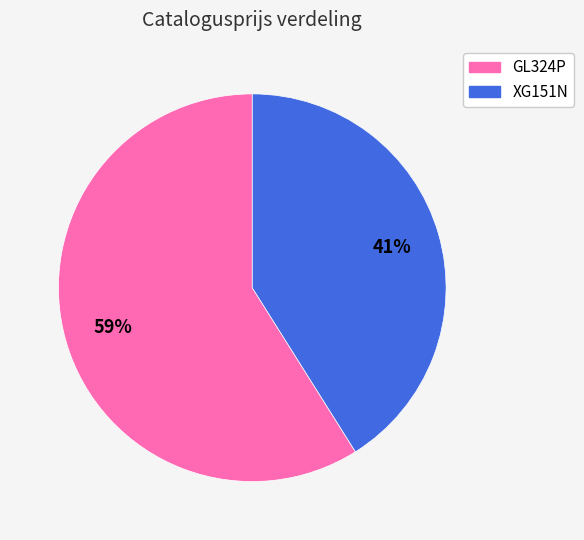

Which has a higher value, XG151N or GL324P?

GL324P